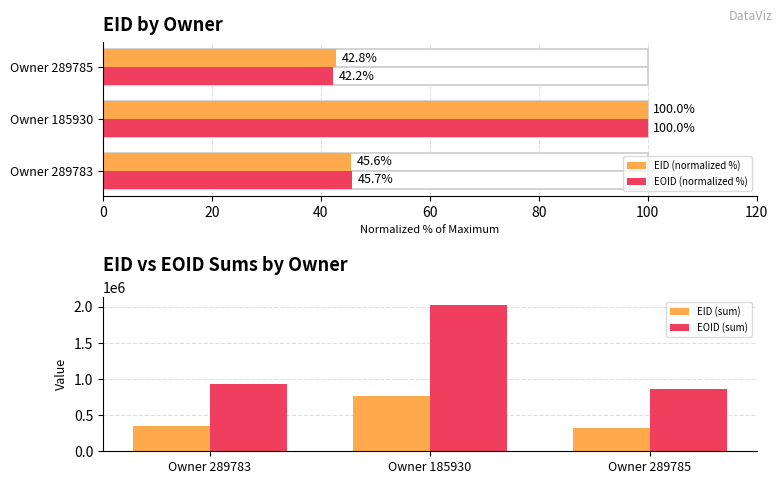

Reading right to left, transcribe all the data shown in this chart.

EID (normalized %): 40=42.8	20=100.0	0=45.6
EOID (normalized %): 40=42.2	20=100.0	0=45.7
EID (sum): 40=325098.0	20=760281.0	0=346594.0
EOID (sum): 40=856922.0	20=2031153.0	0=927833.0